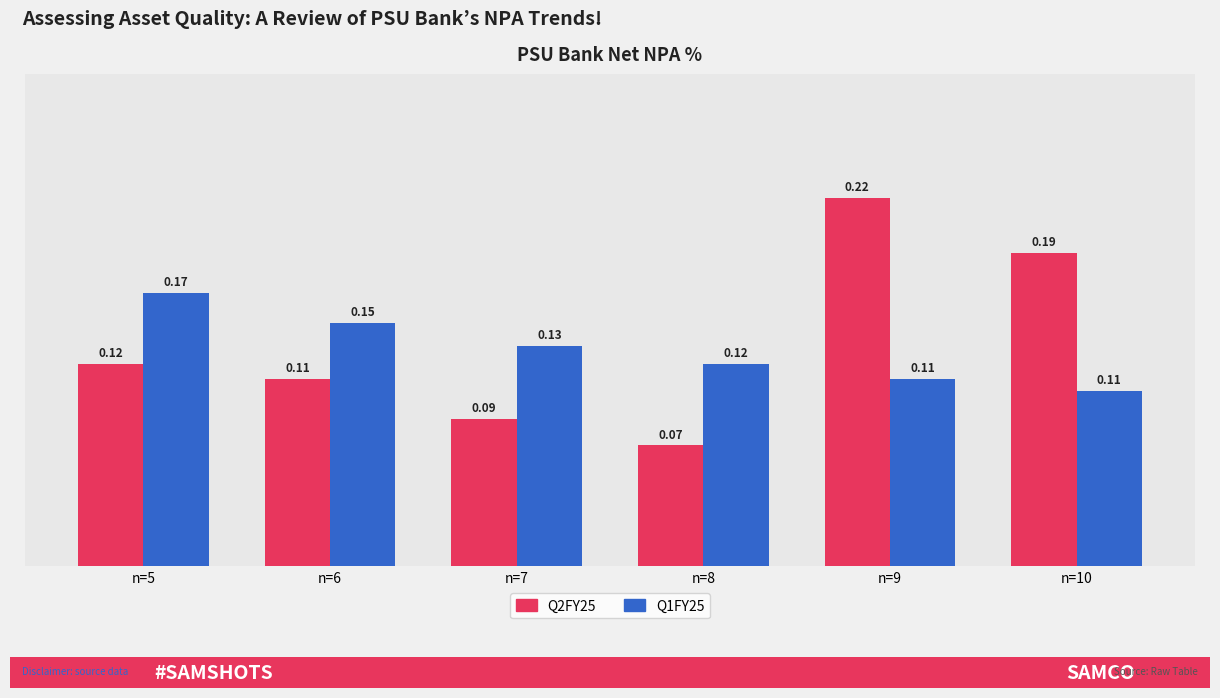

List the series in order of their peak value, highest first.

Q2FY25, Q1FY25